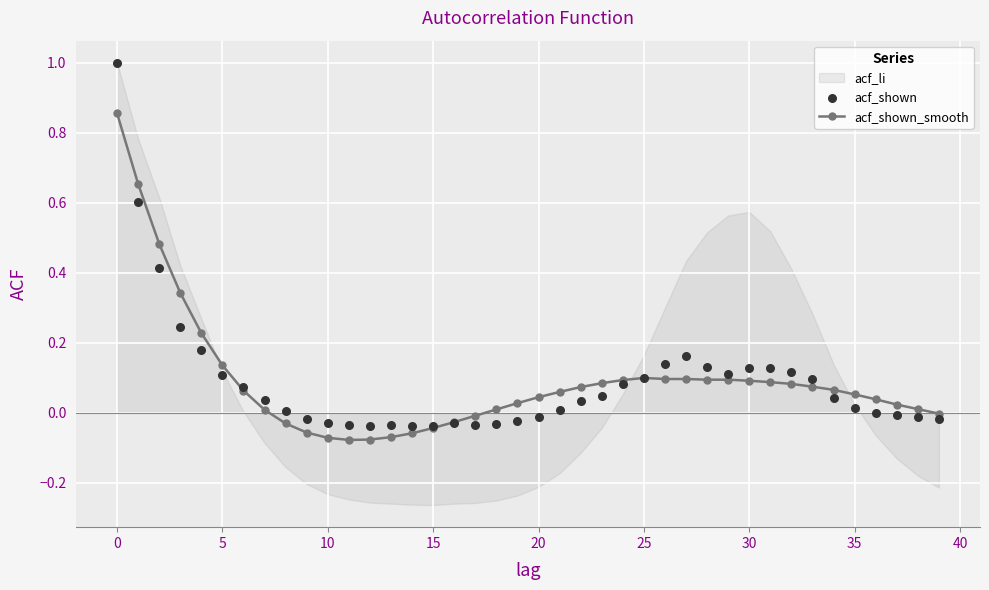

True or false: acf_shown_smooth has more than 0 points higher than both neighbors.

True